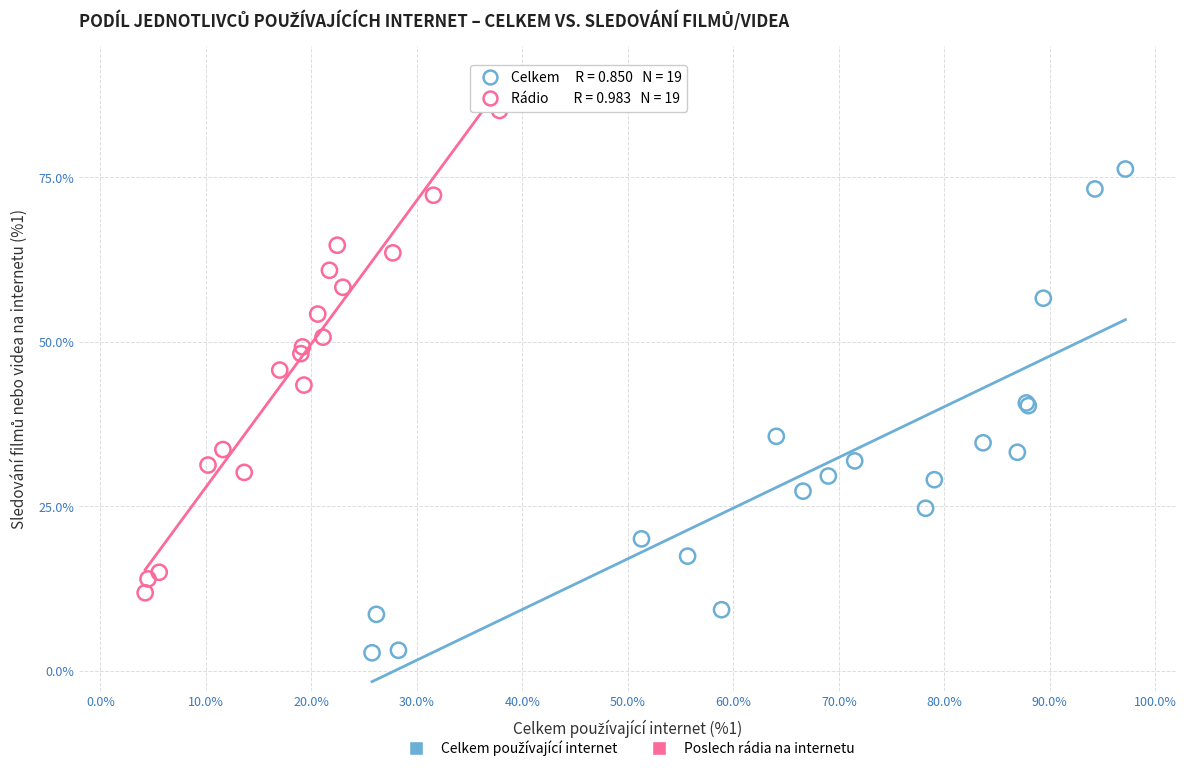

Which series contains the highest Y value?

Poslech rádia na internetu